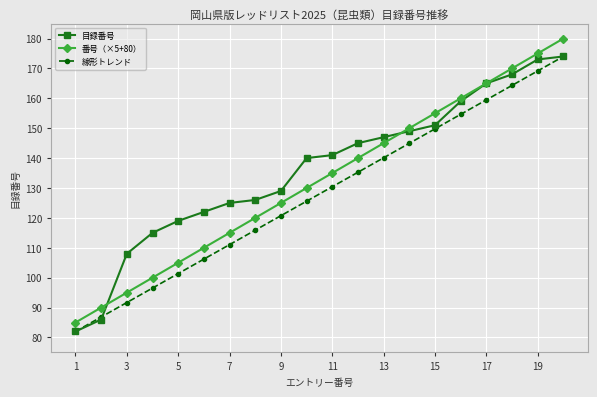

What is the value of the 目録番号 point at the 11th from the left?

141.0